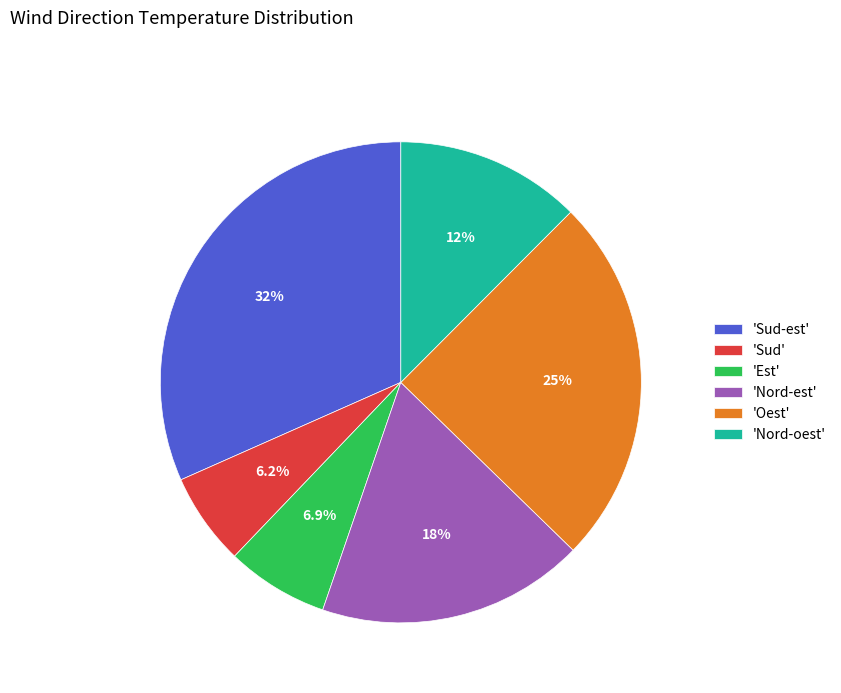

Rank the categories by value from lowest to highest.

'Sud', 'Est', 'Nord-oest', 'Nord-est', 'Oest', 'Sud-est'